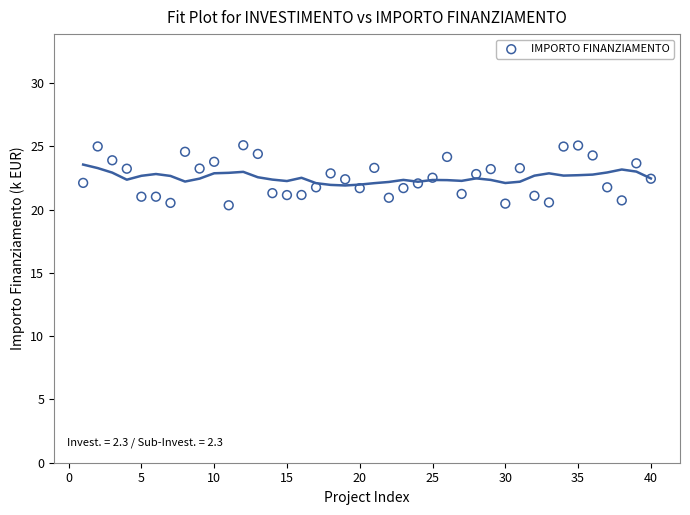

What is the range of X values (max minus min)?

39.0